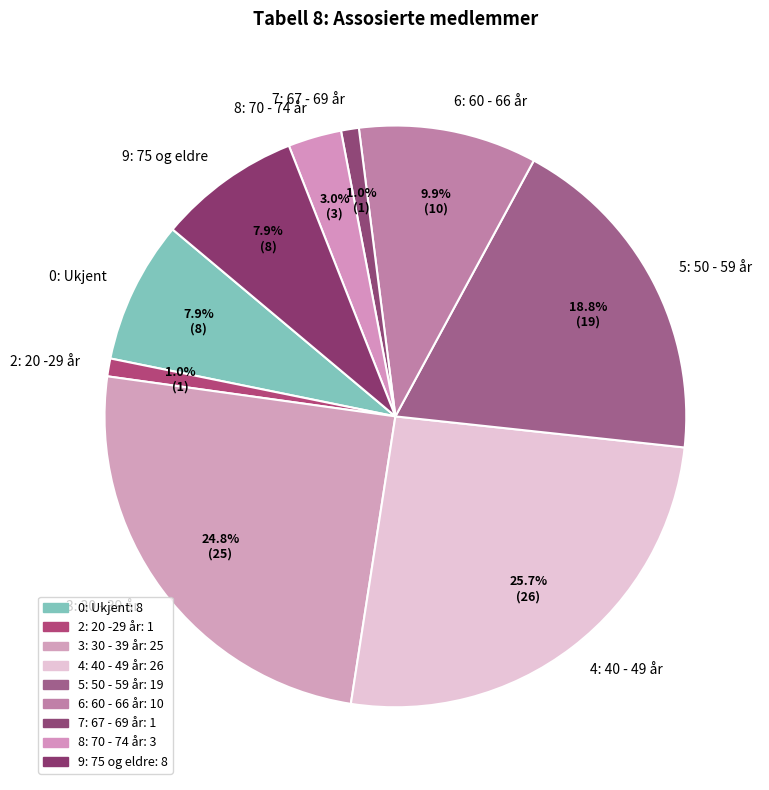

Approximately how many times larger is the value at 0: Ukjent compared to 4: 40 - 49 år?

0.3